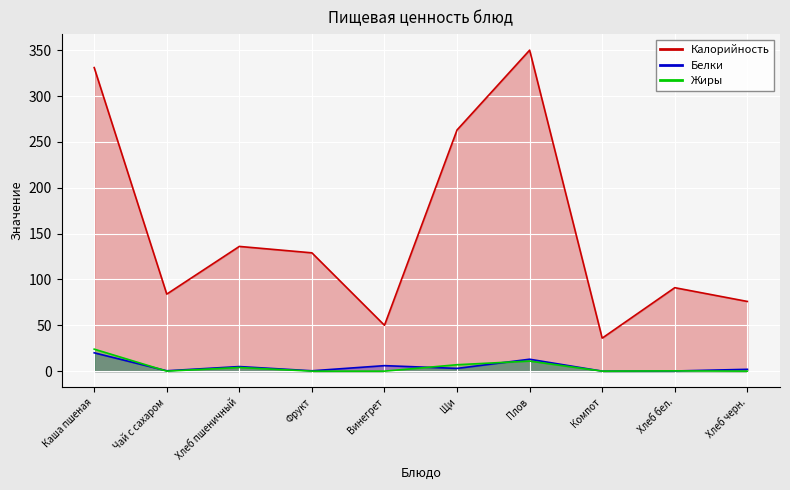

How many positive values does the Белки series have?

9